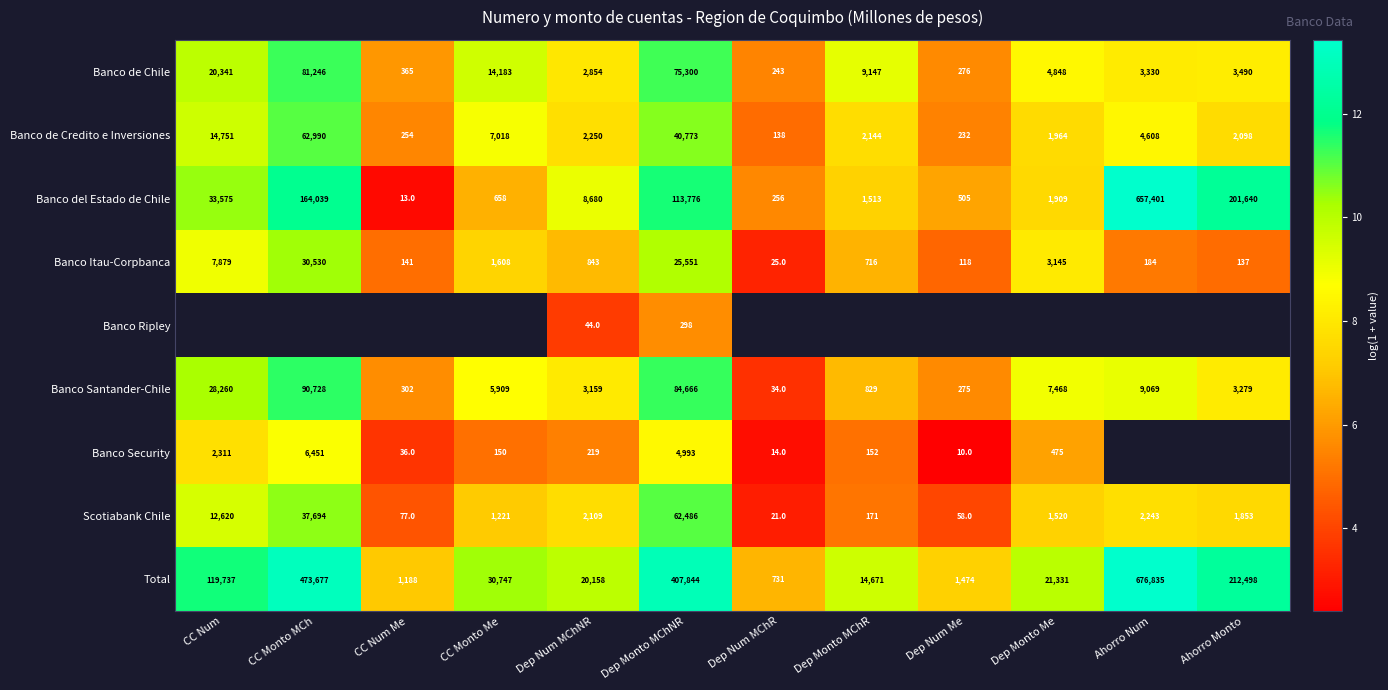

Between Dep Monto MChR and Dep Monto MChNR, which is larger?

Dep Monto MChNR